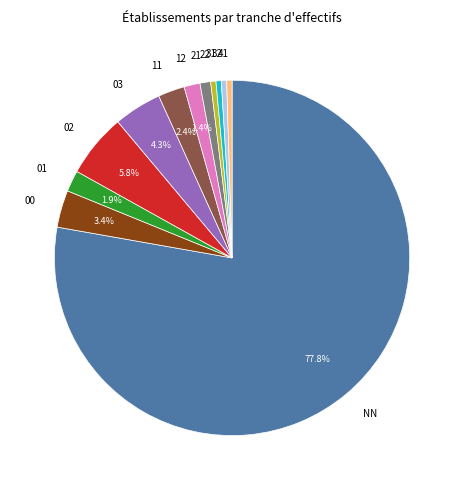

Which category has the biggest portion of the pie?

NN